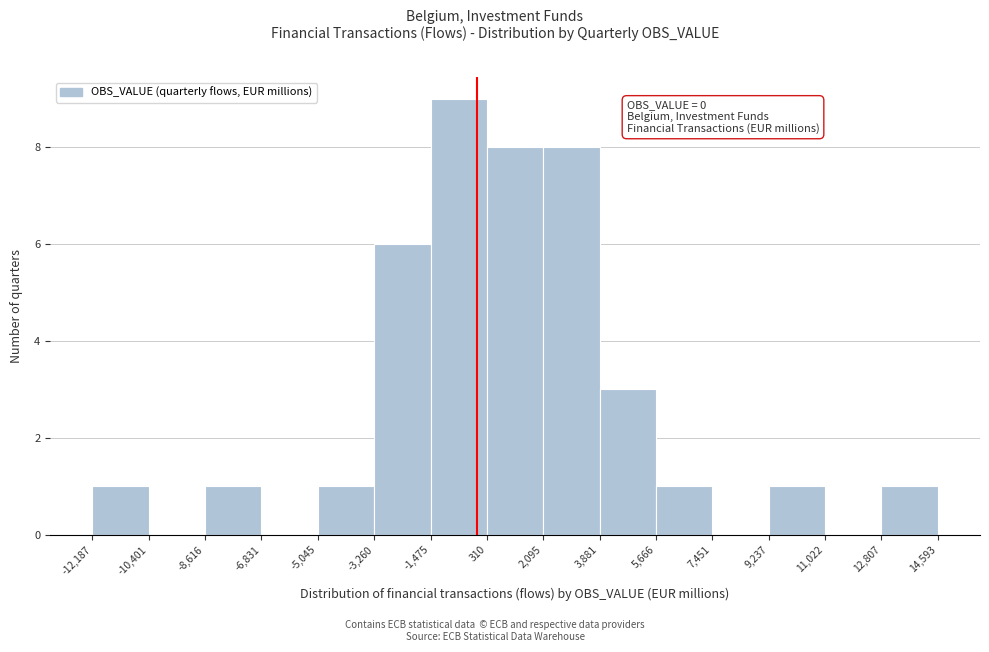

Over which range of the x-axis is the bar tallest?

-1,475 to 310